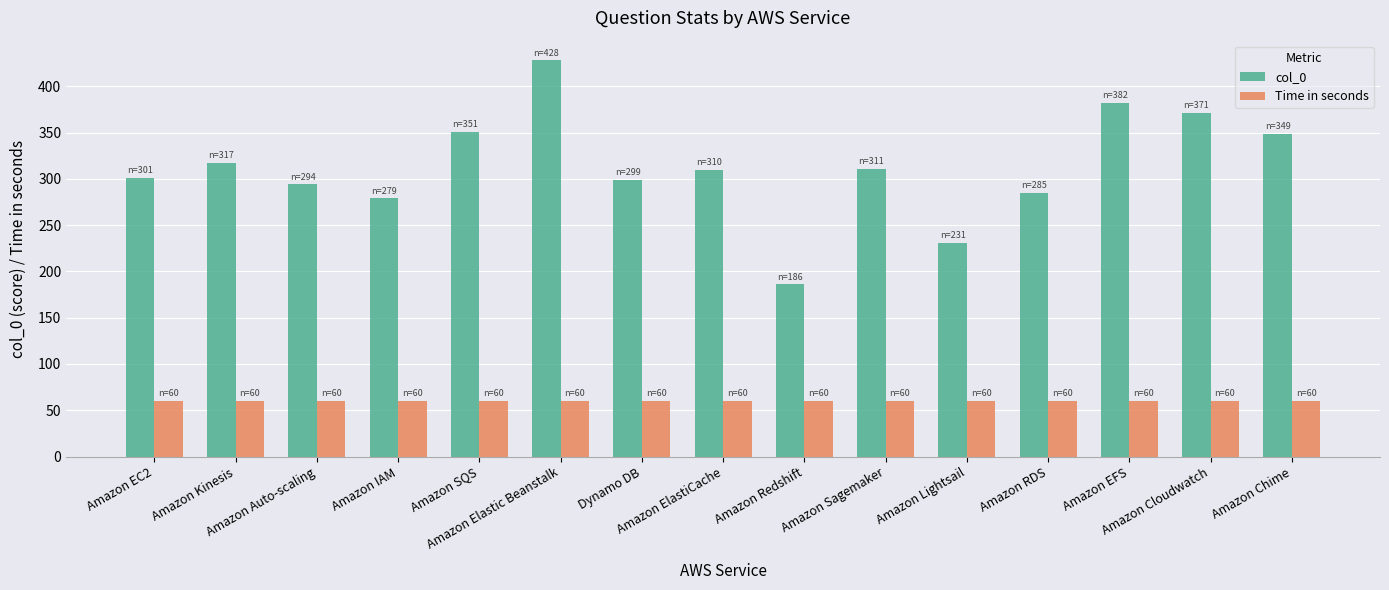

Does the chart contain stacked bars?

No